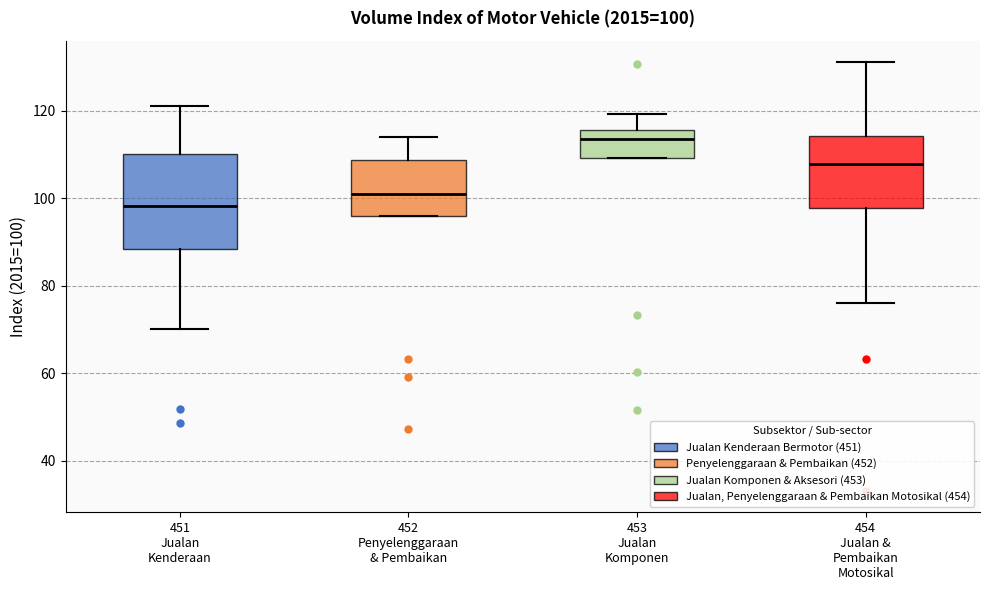

Which box's median line is the highest?

453 Jualan Komponen